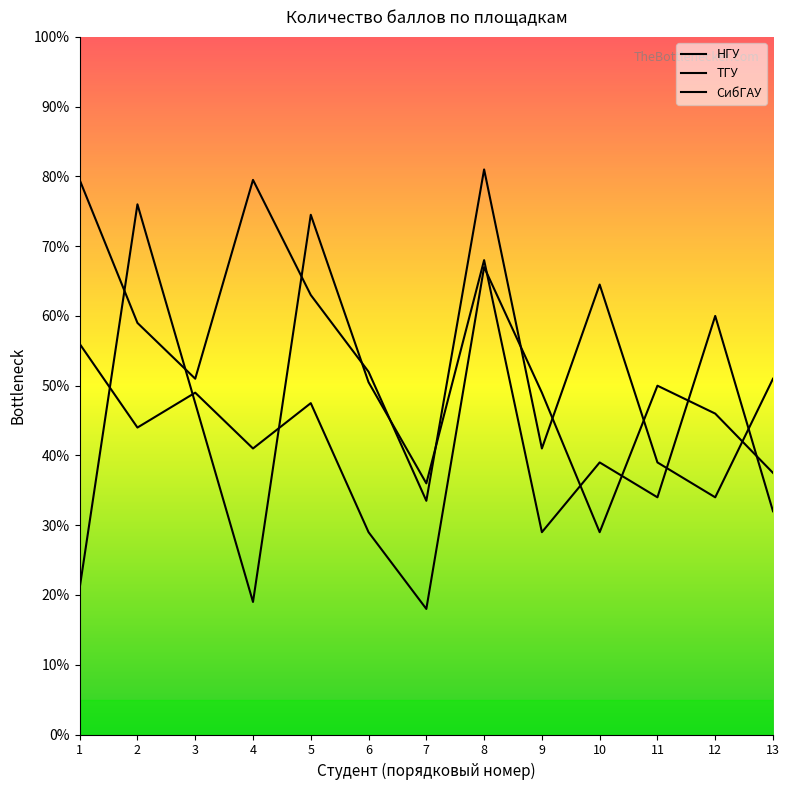

The value of НГУ at 6 is 29.0. True or false?

True